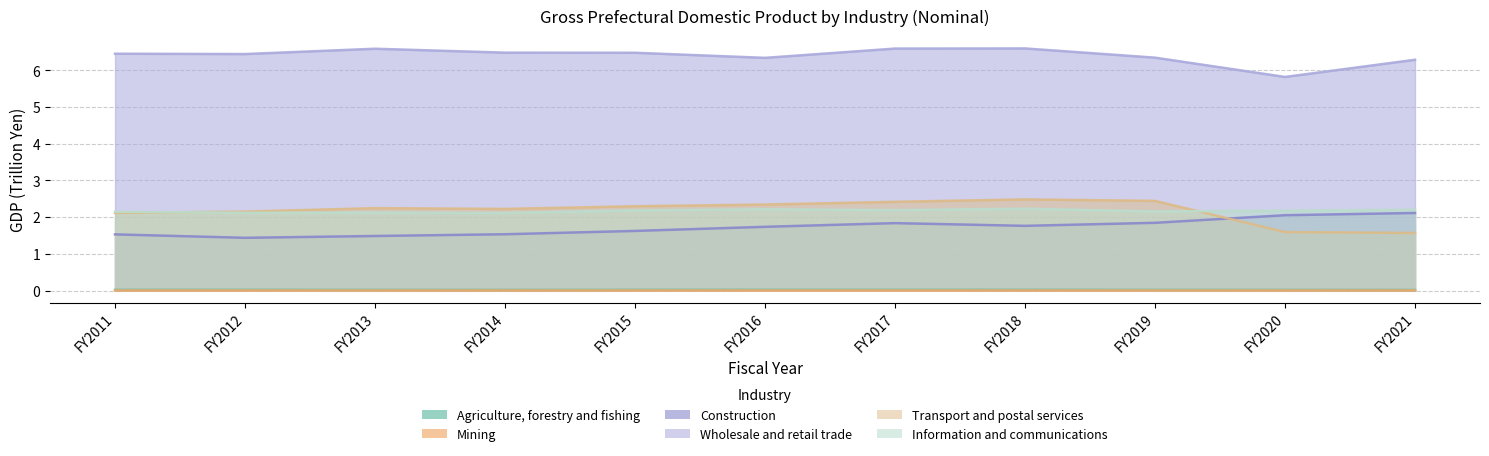

Read the Transport and postal services value at FY2020.

1.6